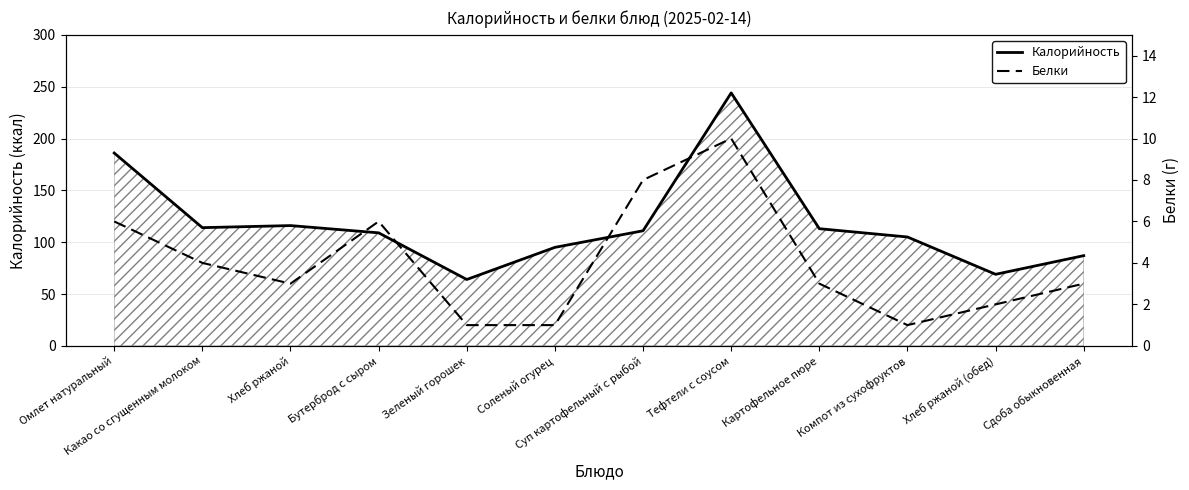

How many distinct data groups are displayed?

2